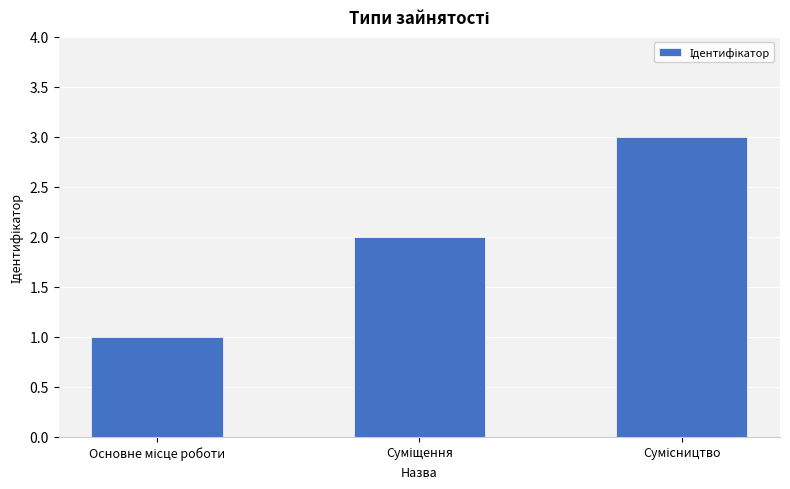

What is the sum of all values?

6